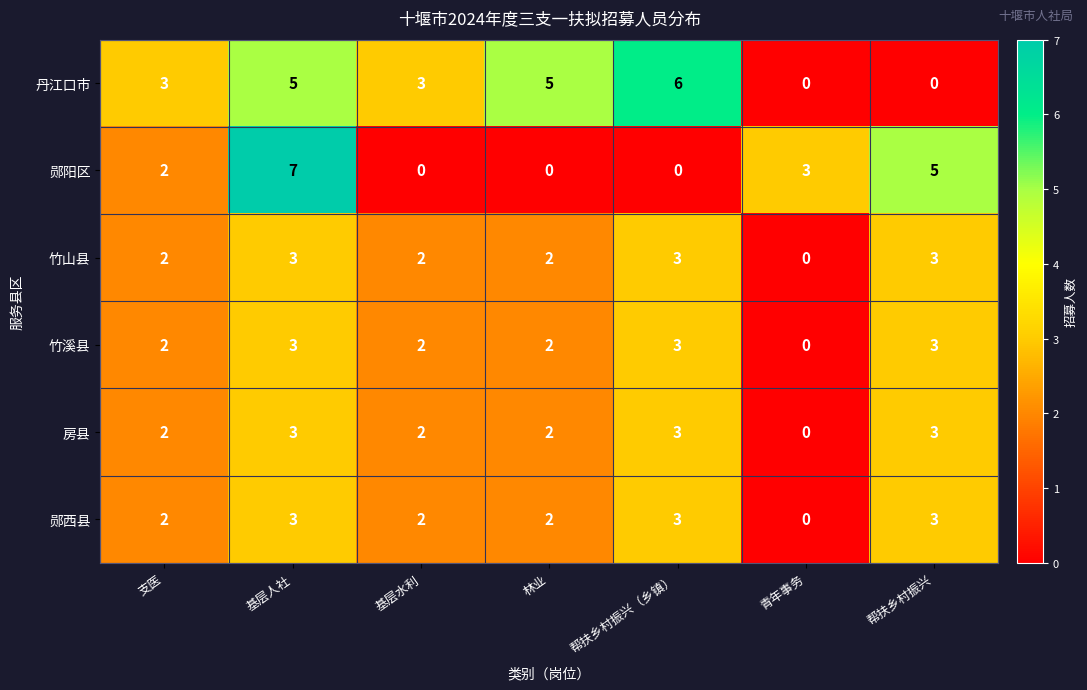

What is the sum of the 郧西县 values at 帮扶乡村振兴 and 基层水利?

5